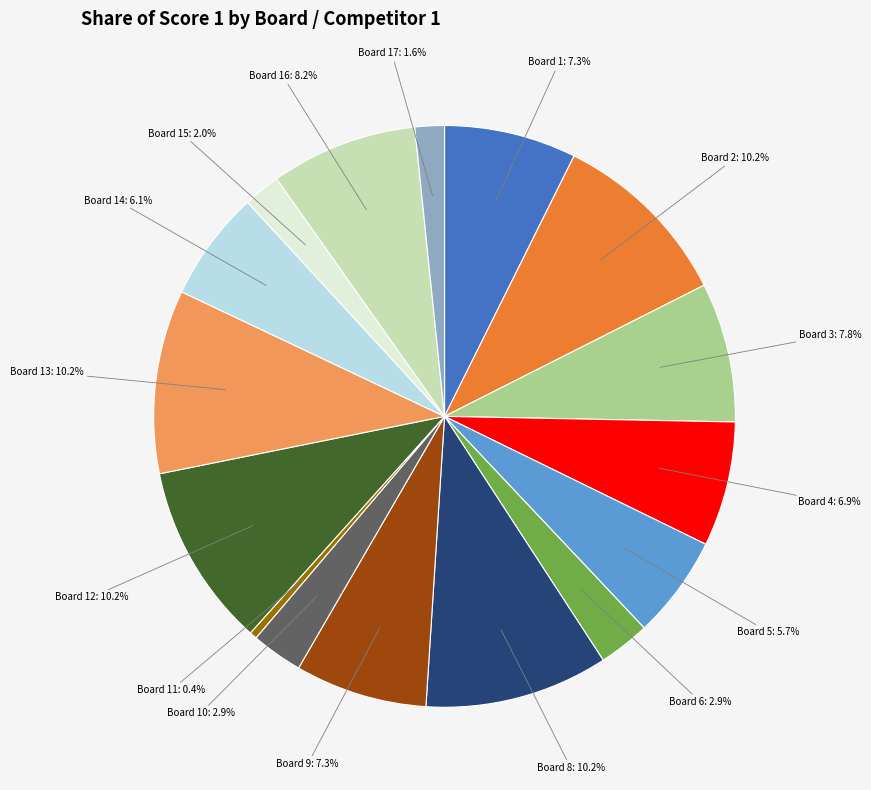

Is there a majority slice in this chart?

No